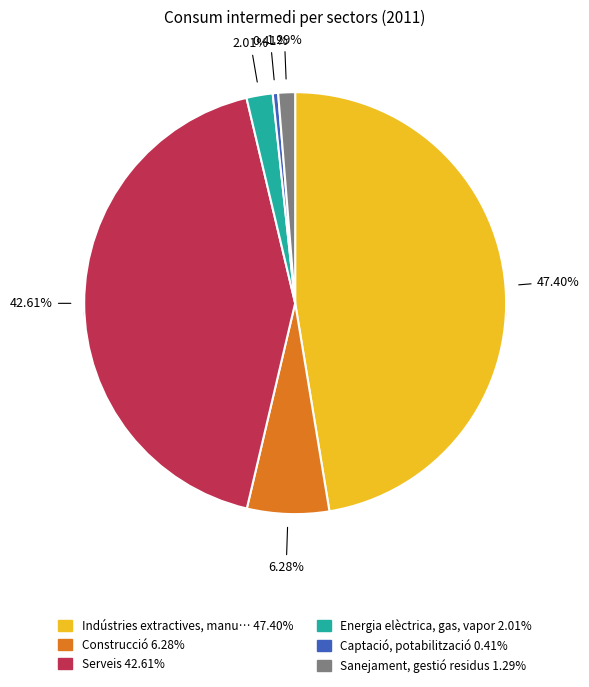

What percentage is the Serveis slice, to the nearest percent?

43%